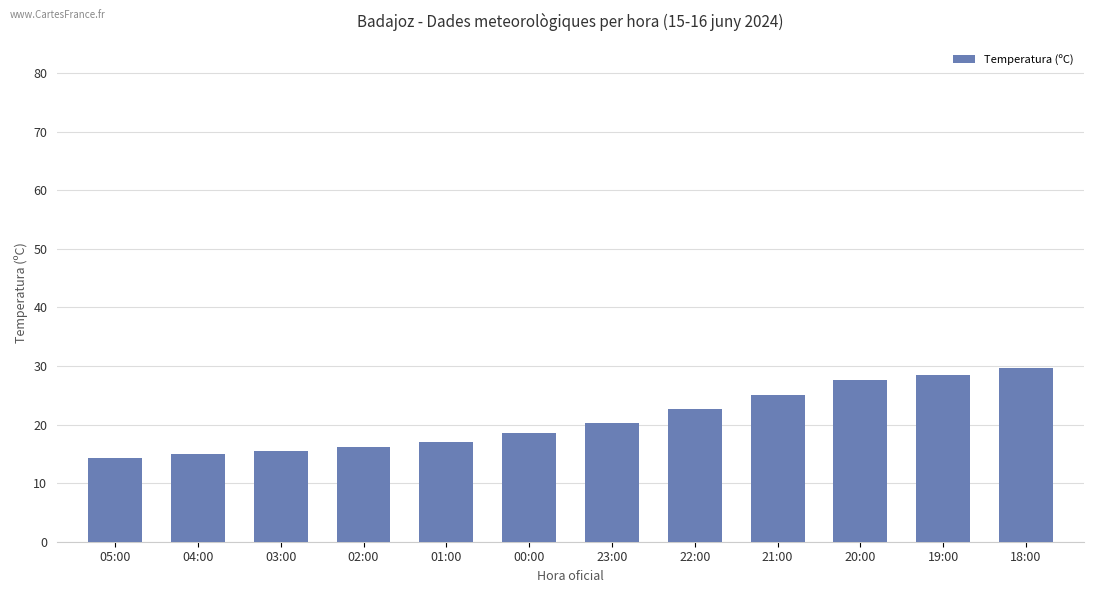

What is the greatest value displayed?

29.6